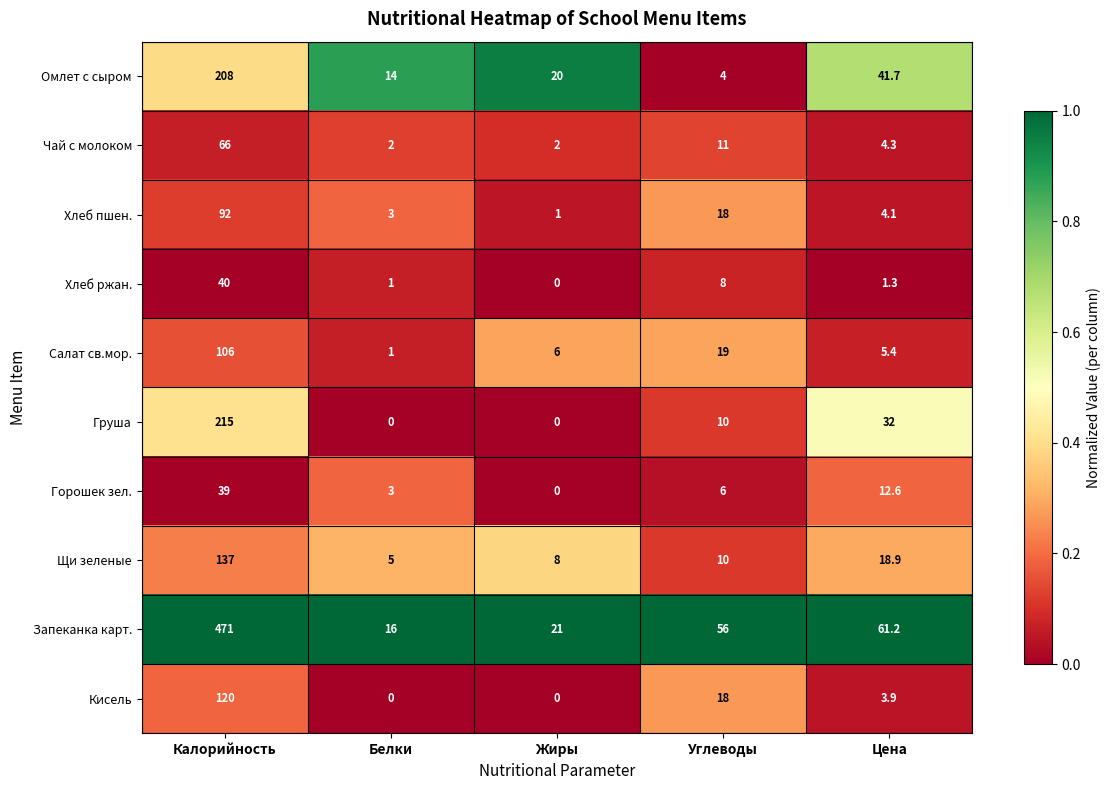

Which category has the highest value in the Хлеб ржан. series?

Калорийность